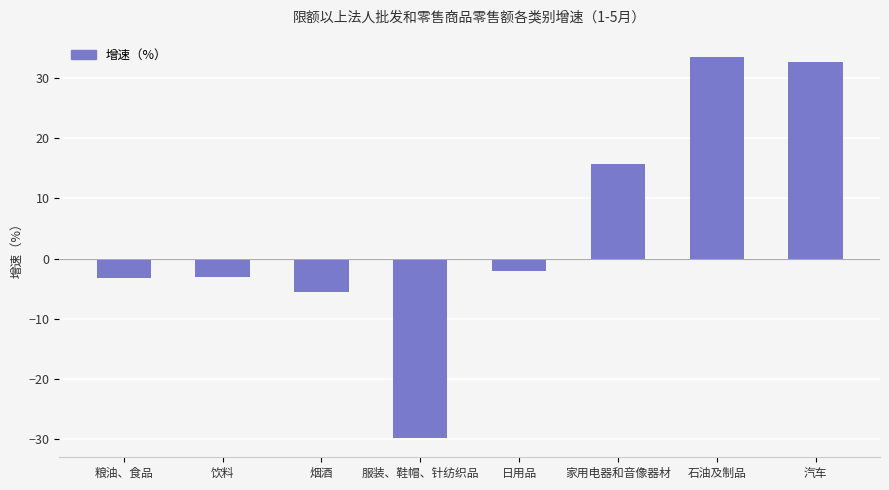

What is the minimum value shown in the chart?

-29.8